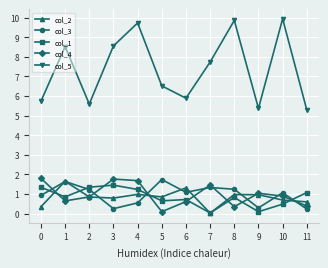

In col_4, how many points are higher than both neighbors (excluding endpoints)?

3